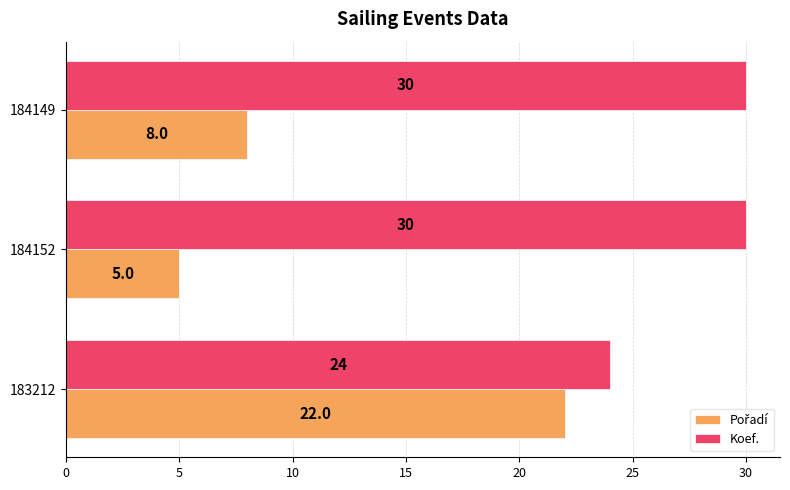

What is the difference between the Koef. values at 183212 and 184149?

6